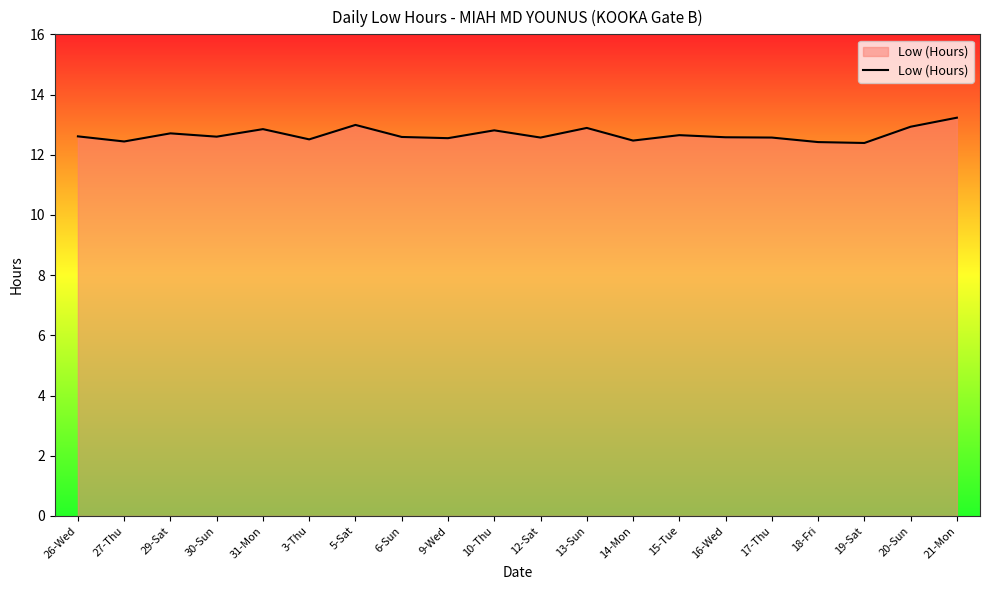

What position from the left is 31-Mon?

5